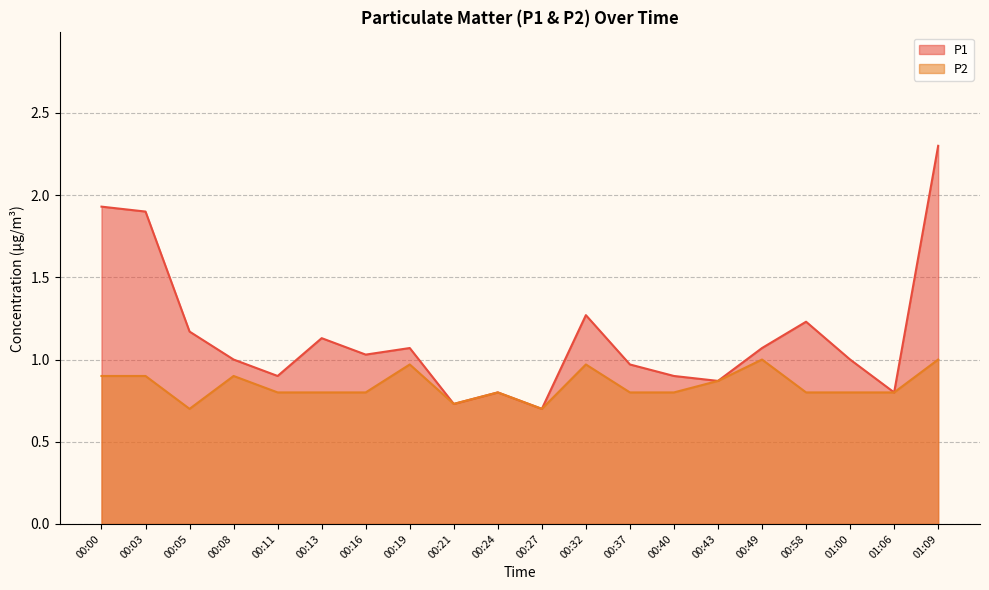

How many lines are shown in the chart?

2